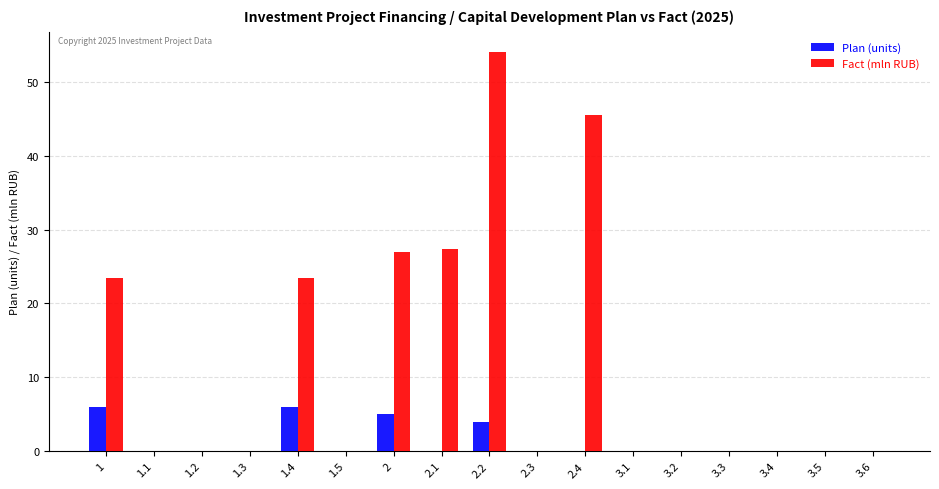

What is the sum of the Fact (mln RUB) values at 2.3 and 2.1?

27.4